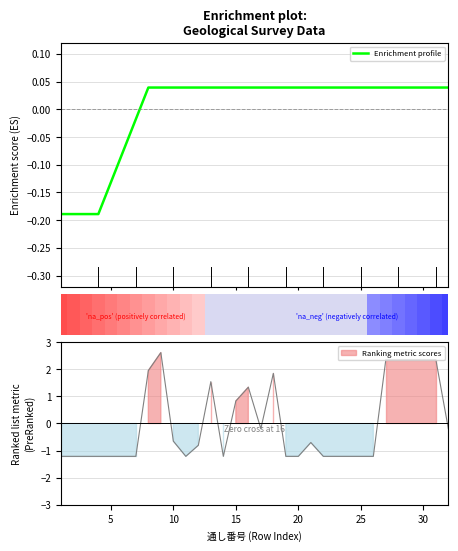

How many values are below 0?

7